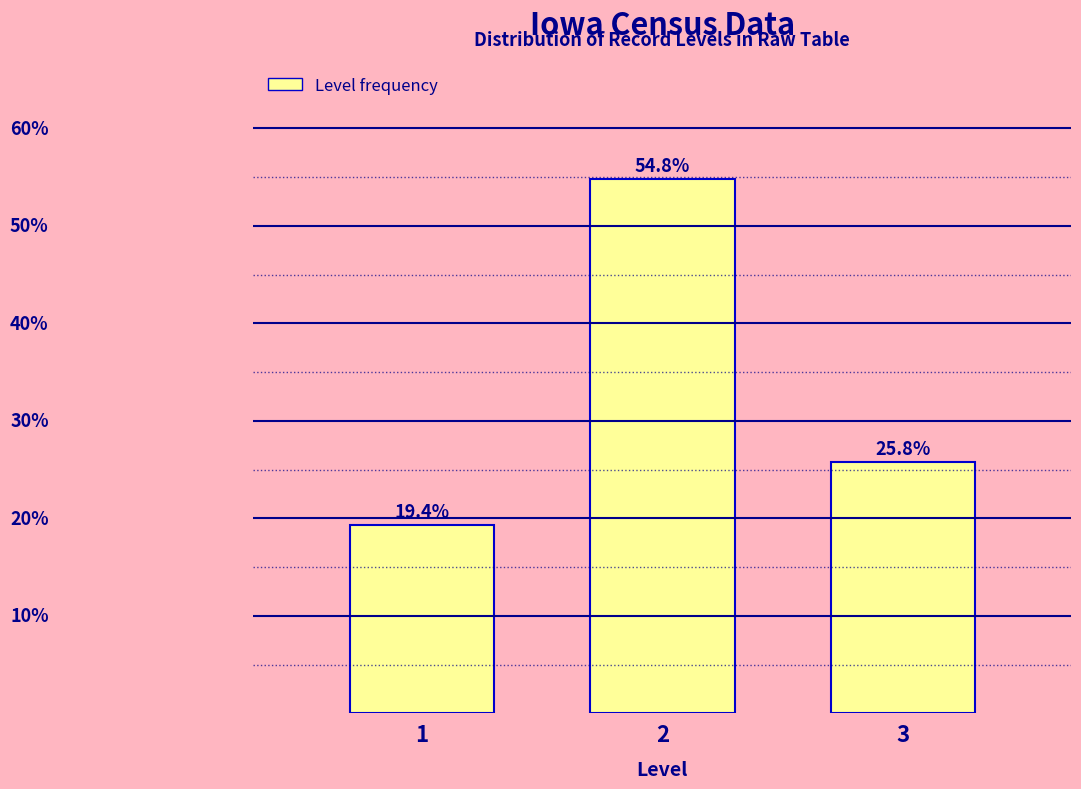

Are the bars horizontal?

No